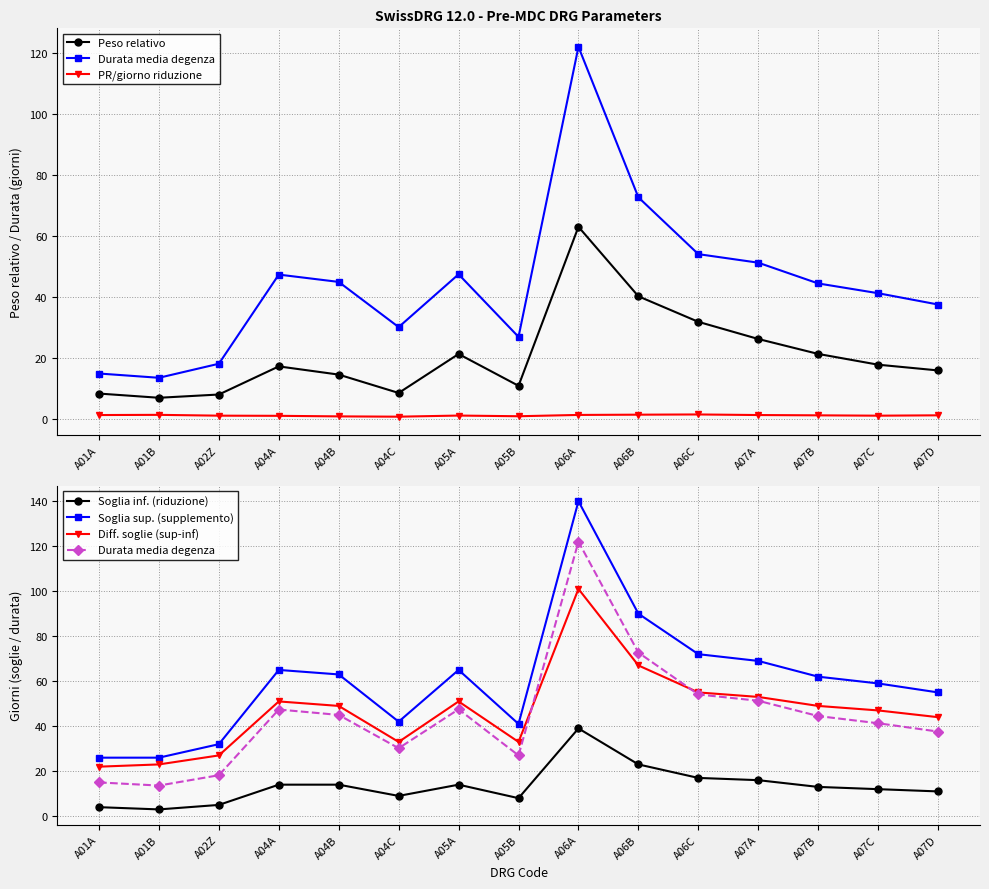

The value of Durata media degenza at A06C is 54.1. True or false?

True